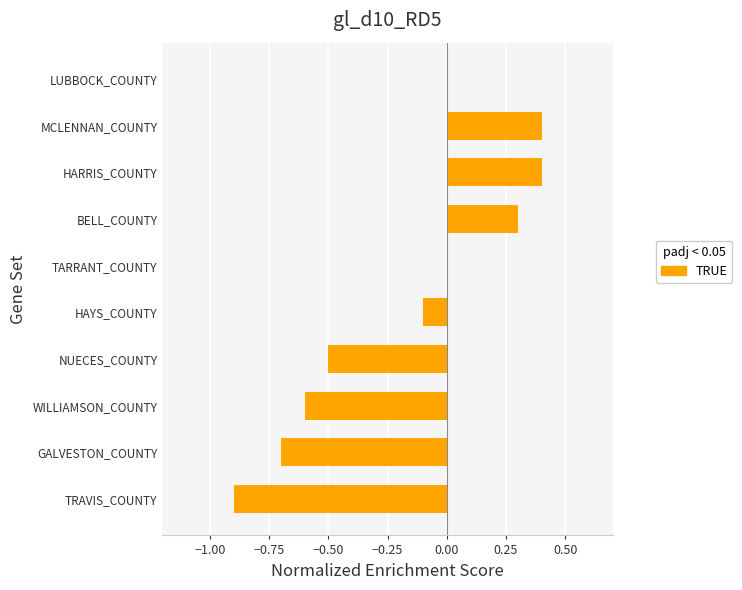

What is the sum of the values at HAYS_COUNTY and WILLIAMSON_COUNTY?

-0.7